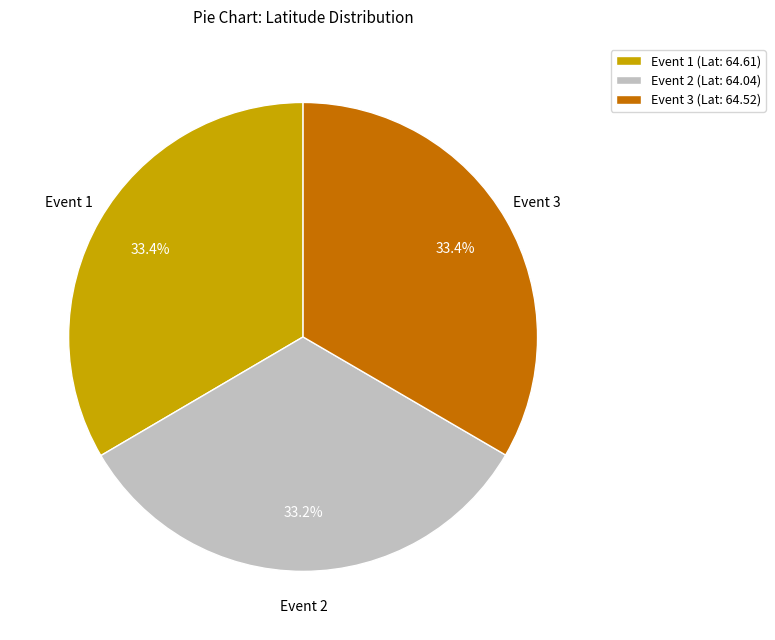

Does any single category account for the majority?

No